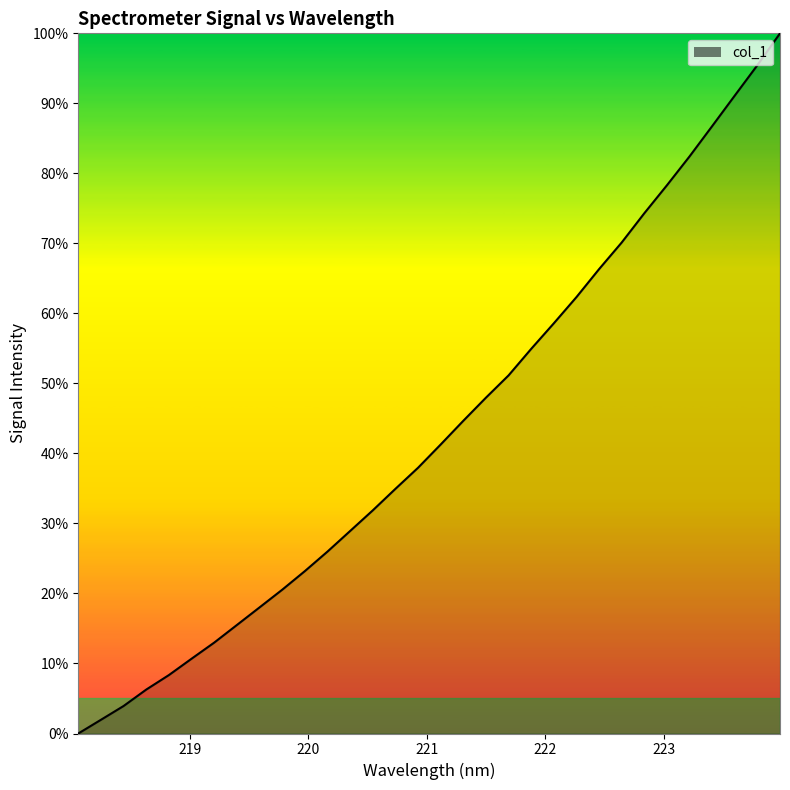

What is the maximum value shown in the chart?

100.0